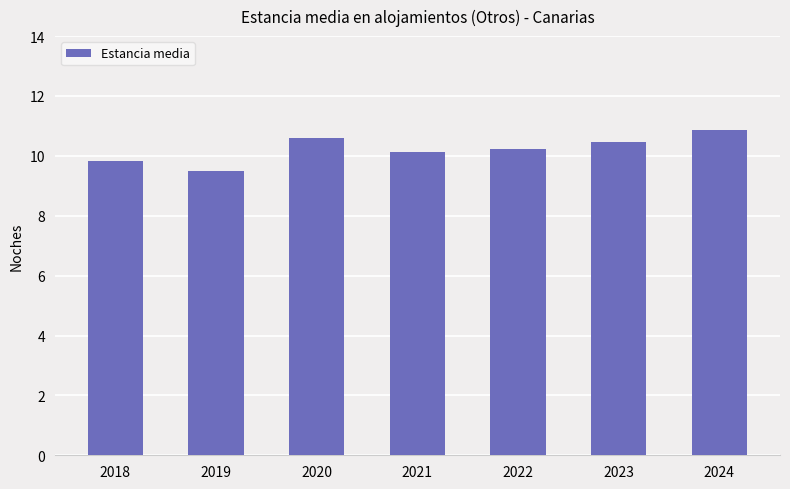

Is it true that the value at 2021 is 14.6?

False